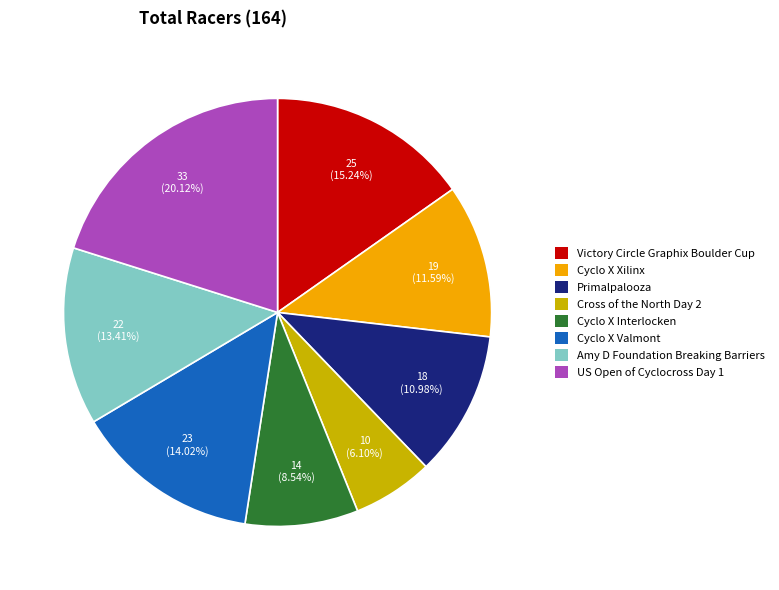

Combined, what portion of the pie is Cyclo X Xilinx and US Open of Cyclocross Day 1?

31.7%